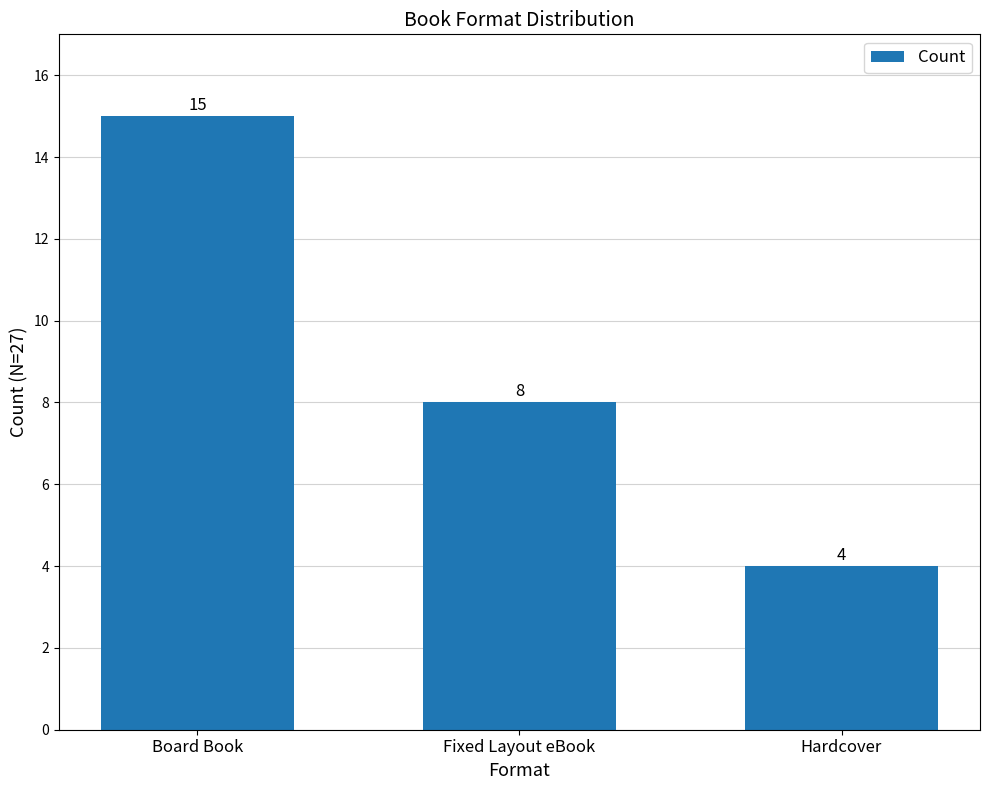

Between Board Book and Fixed Layout eBook, which is larger?

Board Book